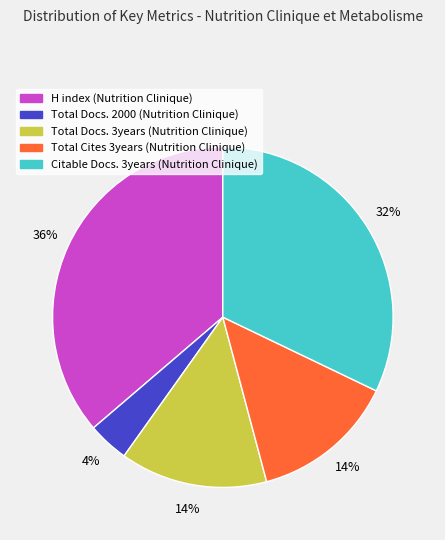

Which category has the smallest portion of the pie?

Total Docs. 2000 (Nutrition Clinique)